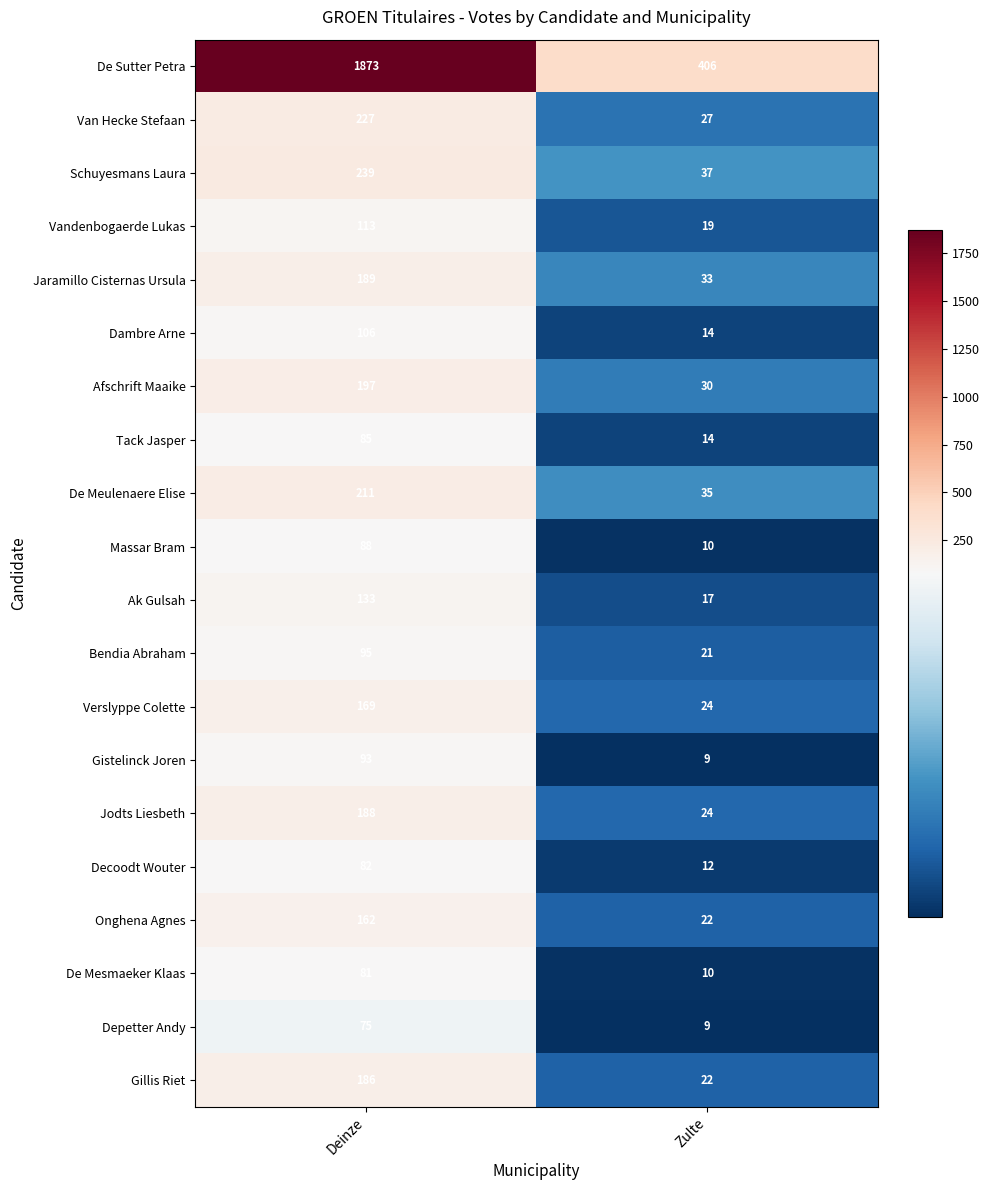

What is the average value of the Dambre Arne series?

60